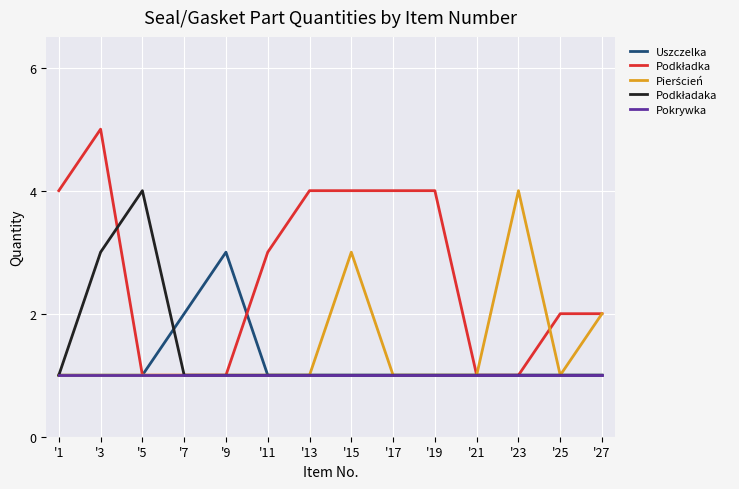

What is the total value across all series at '17?

8